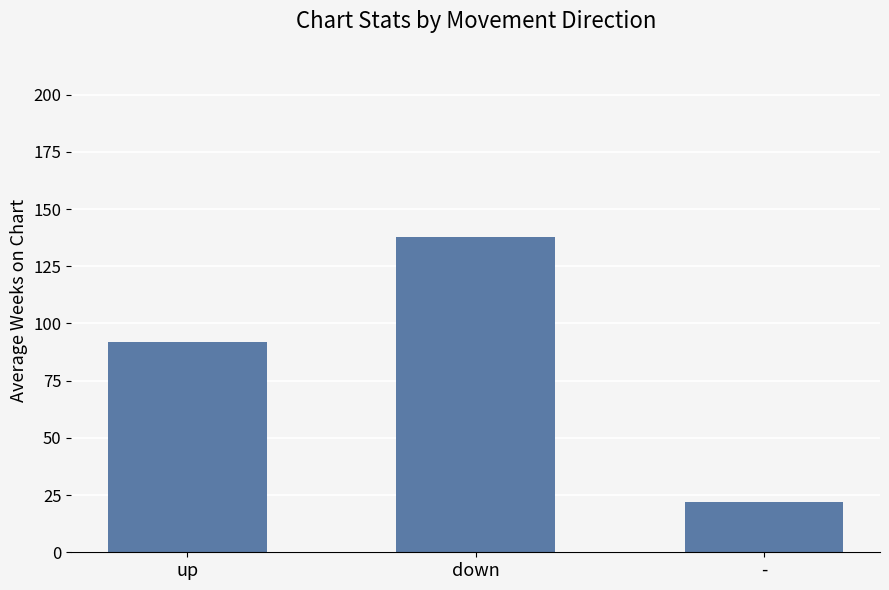

Rank the categories by value from lowest to highest.

-, up, down